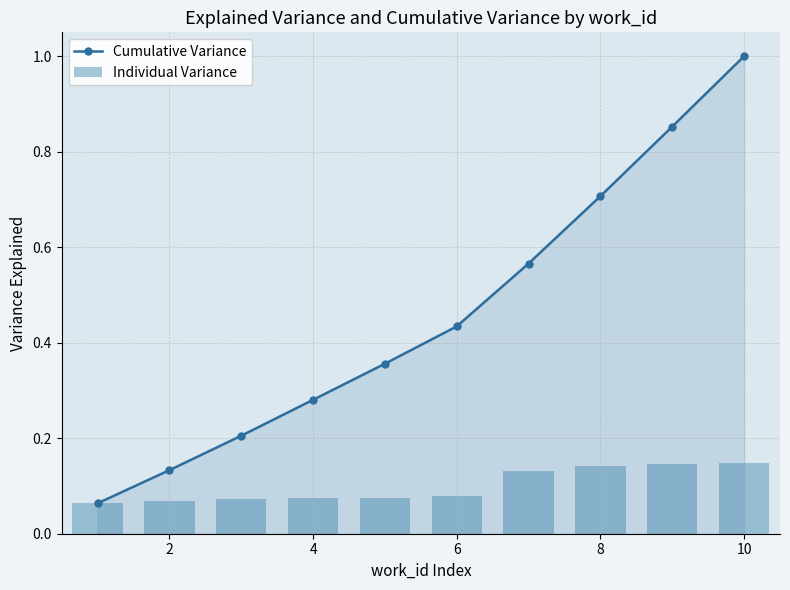

The value of Cumulative Variance at 8 is 0.7. True or false?

True